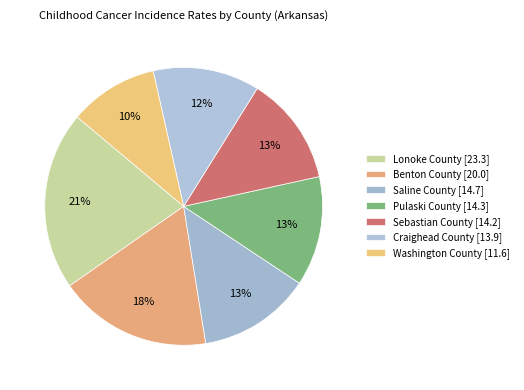

Which category has the smallest portion of the pie?

Washington County